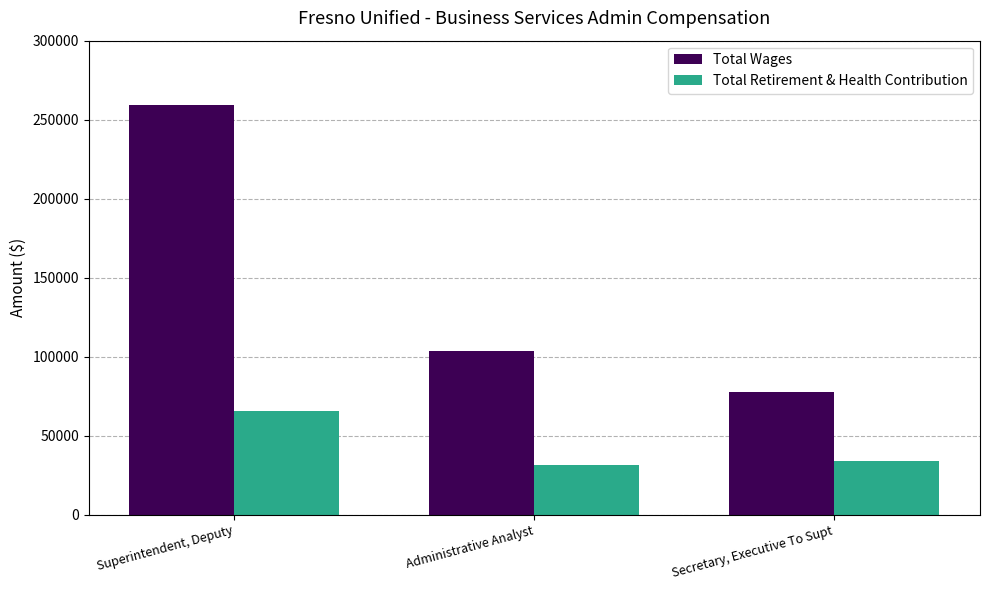

The value of Total Wages at Superintendent, Deputy is 344695. True or false?

False